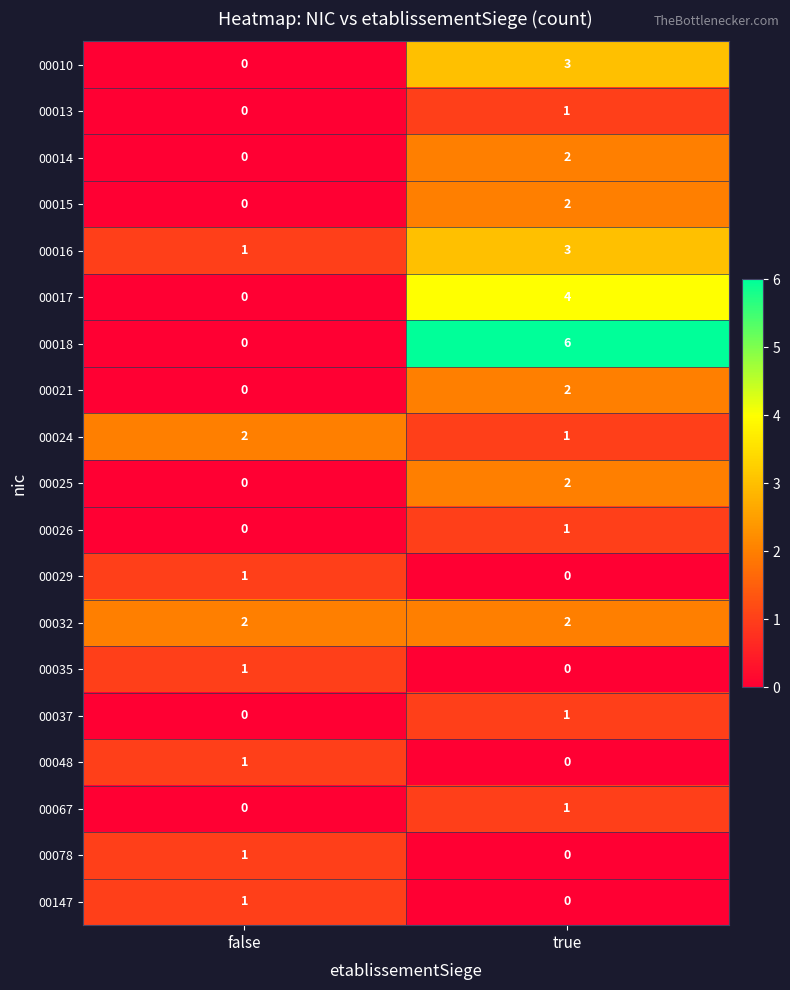

Is it true that 00037 equals 2 at true?

False